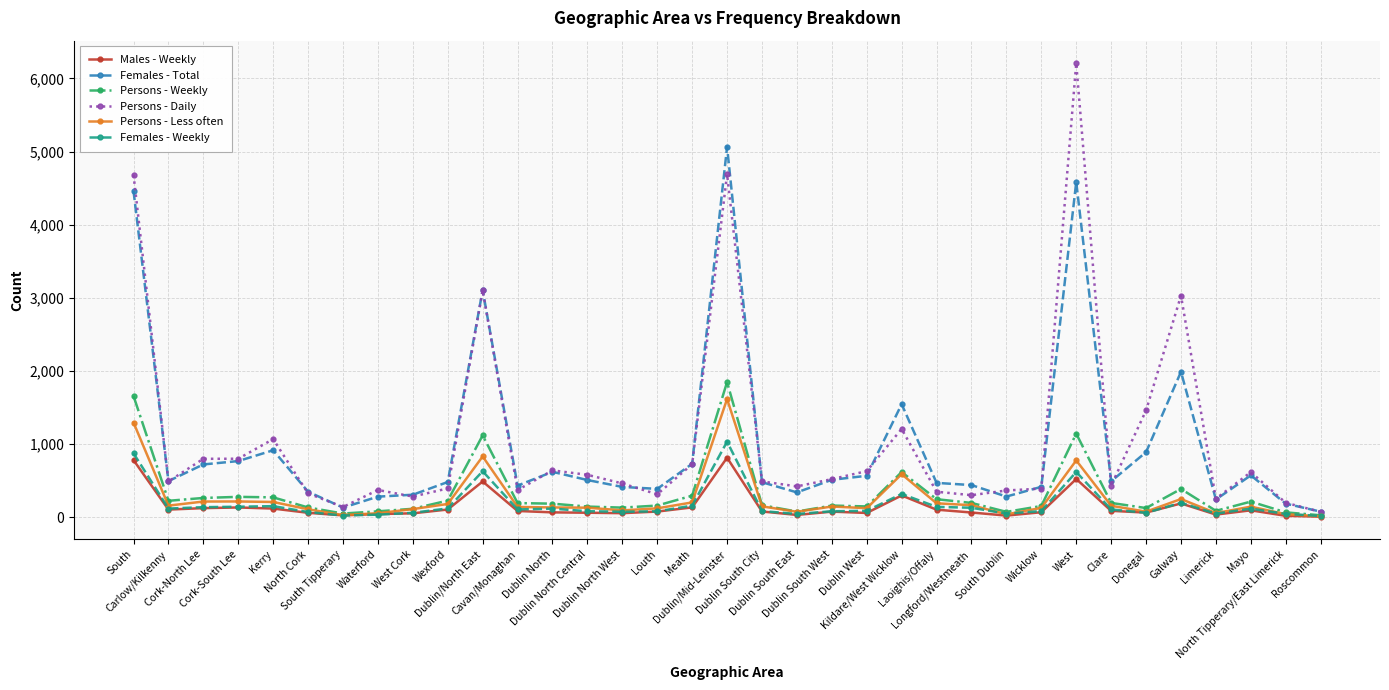

Which series has the largest range (max minus min)?

Persons - Daily